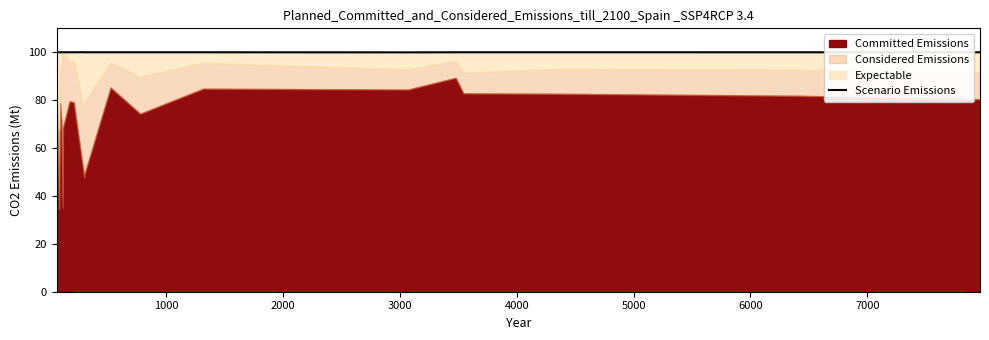

What is the minimum value for Scenario Emissions?

100.0